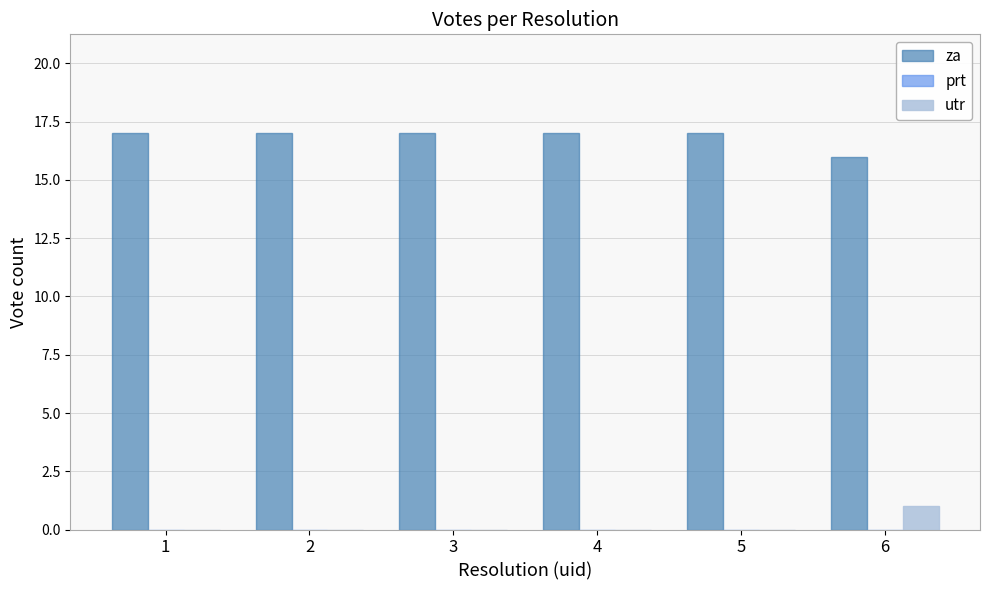

Reading left to right, transcribe all the data shown in this chart.

za: 1=17	2=17	3=17	4=17	5=17	6=16
utr: 1=0	2=0	3=0	4=0	5=0	6=1